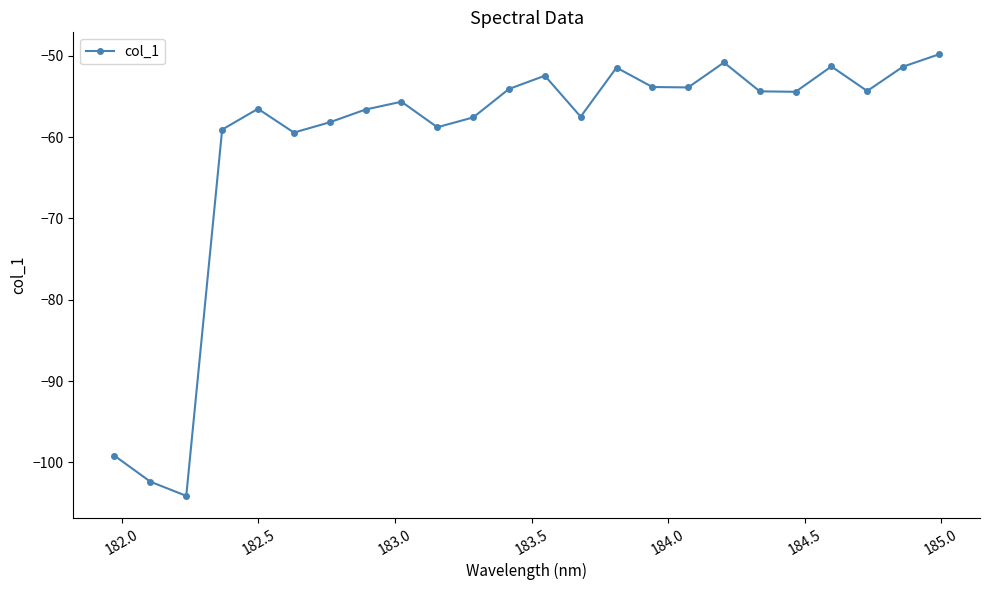

What is the difference between the second highest and second lowest values?

51.6